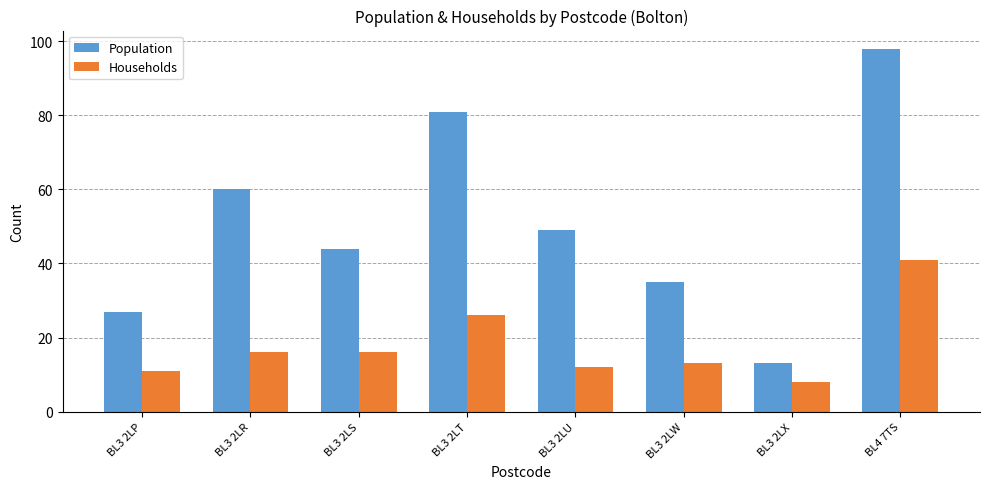

Reading left to right, list all the values displayed in this chart.

Population: BL3 2LP=27	BL3 2LR=60	BL3 2LS=44	BL3 2LT=81	BL3 2LU=49	BL3 2LW=35	BL3 2LX=13	BL4 7TS=98
Households: BL3 2LP=11	BL3 2LR=16	BL3 2LS=16	BL3 2LT=26	BL3 2LU=12	BL3 2LW=13	BL3 2LX=8	BL4 7TS=41